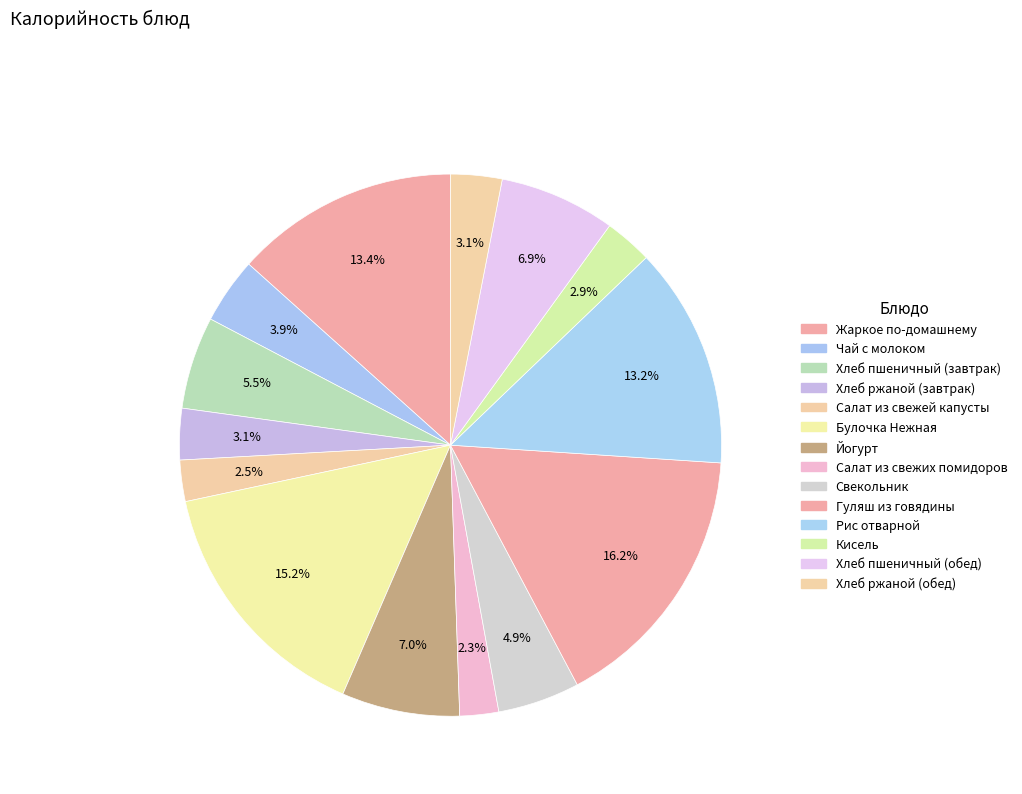

Does any single category account for the majority?

No